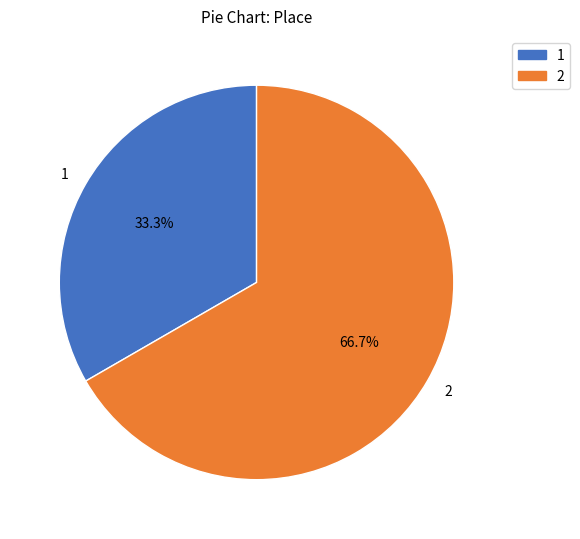

To the nearest percent, what is the average slice percentage?

50%